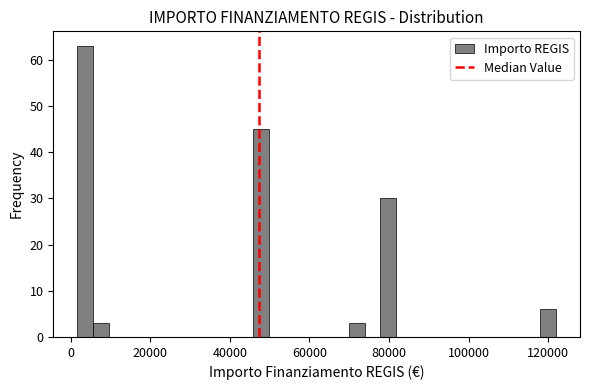

Read against the x-axis, roughly where is the centre of the tallest bar?

4000